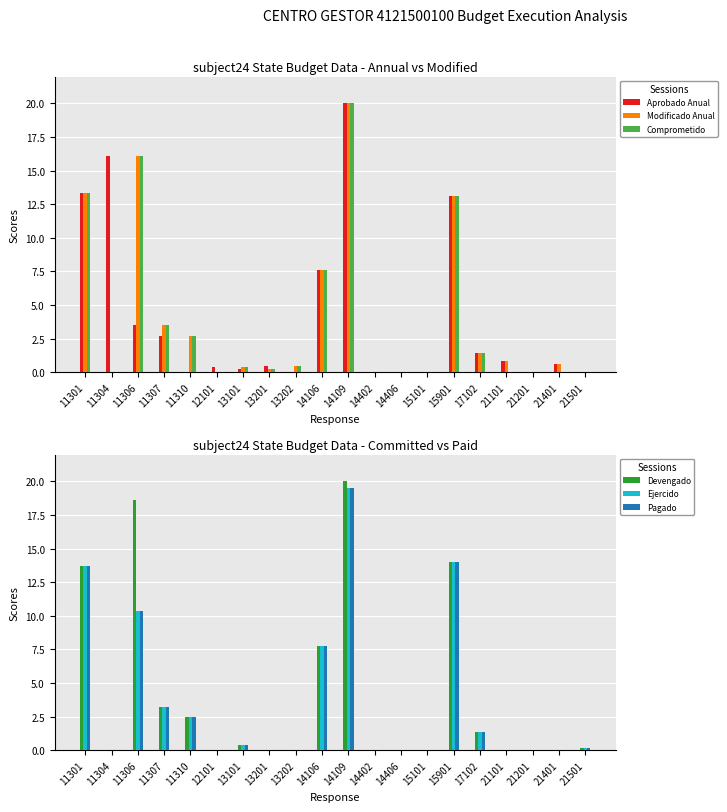

Reading right to left, extract all data points from this chart.

Aprobado Anual: 0.0	0.6	0.0	0.9	1.4	13.1	0.0	0.0	0.0	20.0	7.6	0.0	0.4	0.2	0.4	0.0	2.7	3.5	16.1	13.3
Modificado Anual: 0.0	0.6	0.0	0.9	1.4	13.1	0.0	0.0	0.0	20.0	7.6	0.4	0.2	0.4	0.0	2.7	3.5	16.1	0.0	13.3
Comprometido: 0.0	0.0	0.0	0.0	1.4	13.1	0.0	0.0	0.0	20.0	7.6	0.4	0.2	0.4	0.0	2.7	3.5	16.1	0.0	13.3
Devengado: 0.2	0.0	0.0	0.0	1.4	14.0	0.0	0.0	0.0	20.0	7.8	0.0	0.0	0.4	0.0	2.5	3.2	18.7	0.0	13.7
Ejercido: 0.2	0.0	0.0	0.0	1.4	14.0	0.0	0.0	0.0	19.5	7.8	0.0	0.0	0.4	0.0	2.5	3.2	10.3	0.0	13.7
Pagado: 0.2	0.0	0.0	0.0	1.4	14.0	0.0	0.0	0.0	19.5	7.8	0.0	0.0	0.4	0.0	2.5	3.2	10.3	0.0	13.7